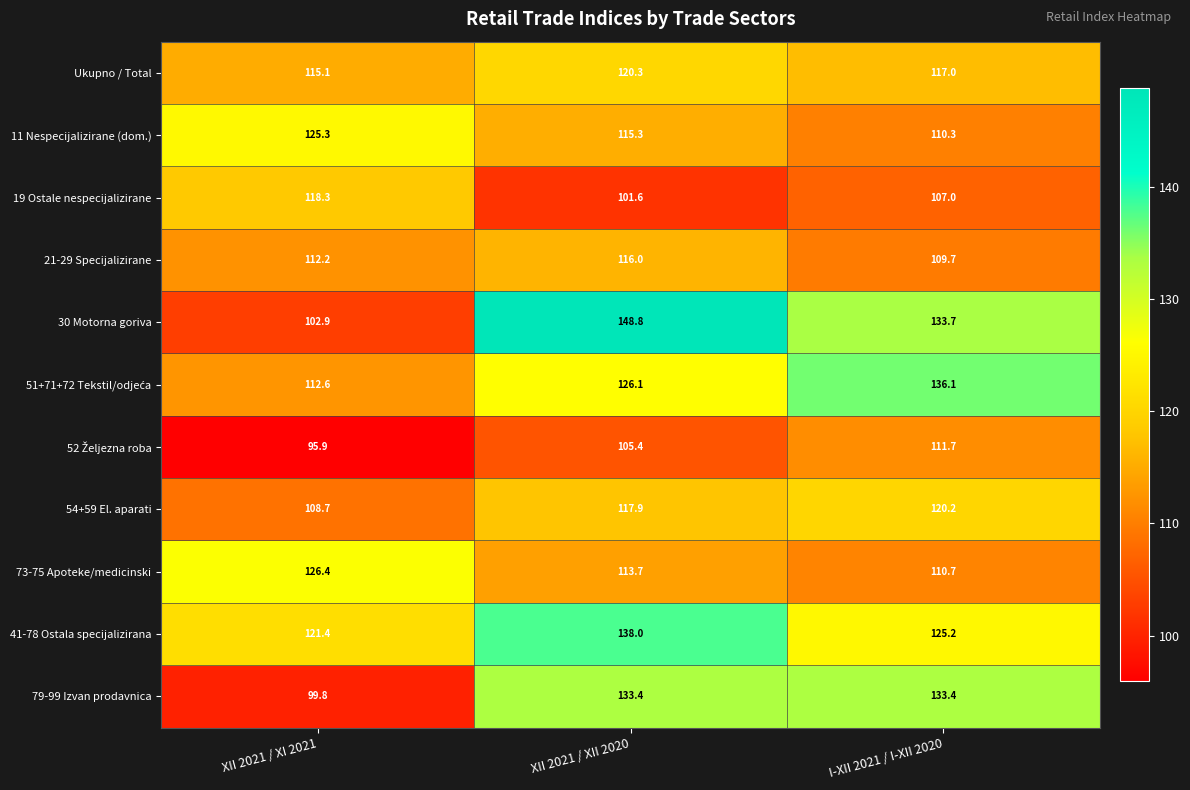

At how many categories does at least one series exceed 127?

2